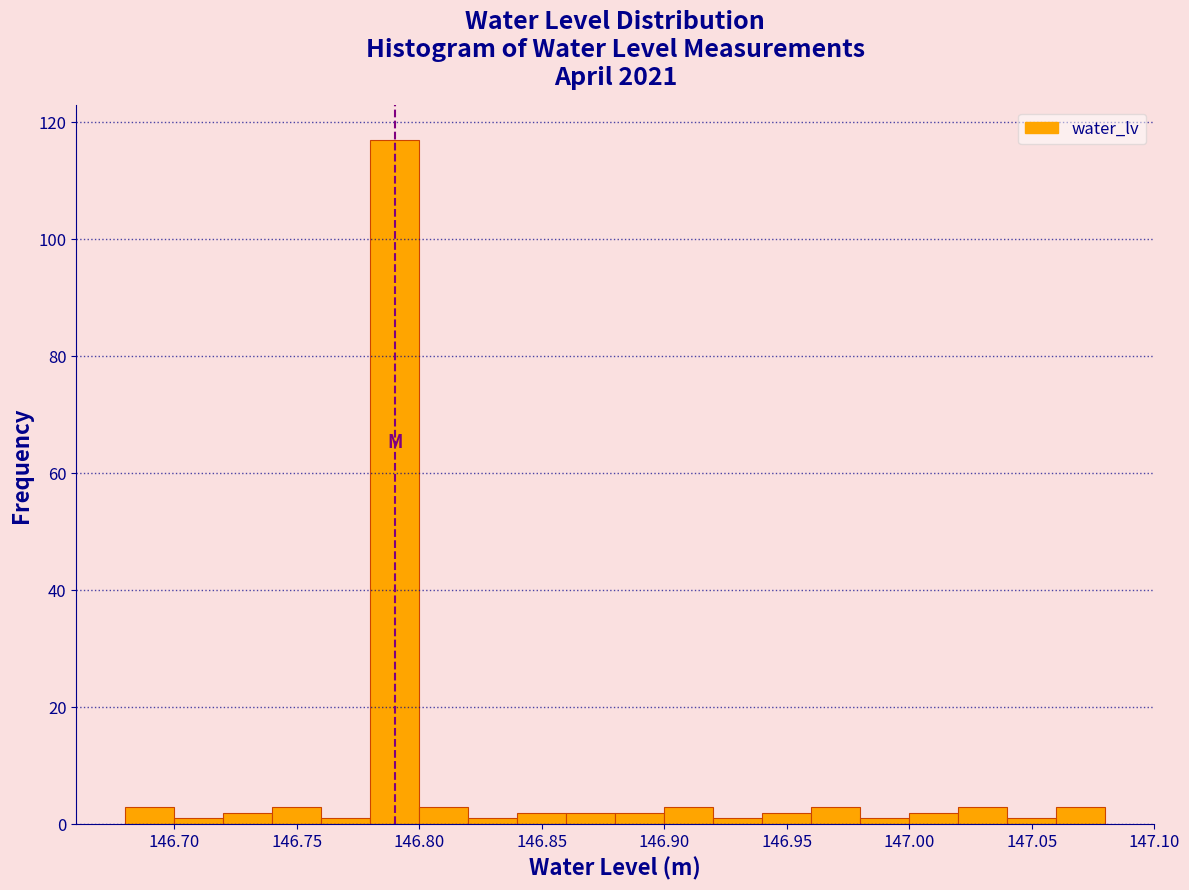

Reading left to right, transcribe this chart: for each bar, give the range it covers on the x-axis and its height. The values are not printed on the chart, so give them approximately, as read against the axis.

146.68 to 146.70: 4
146.70 to 146.72: under 2
146.72 to 146.74: 2
146.74 to 146.76: 4
146.76 to 146.78: under 2
146.78 to 146.80: 118
146.80 to 146.82: 4
146.82 to 146.84: under 2
146.84 to 146.86: 2
146.86 to 146.88: 2
146.88 to 146.90: 2
146.90 to 146.92: 4
146.92 to 146.94: under 2
146.94 to 146.96: 2
146.96 to 146.98: 4
146.98 to 147.00: under 2
147.00 to 147.02: 2
147.02 to 147.04: 4
147.04 to 147.06: under 2
147.06 to 147.08: 4